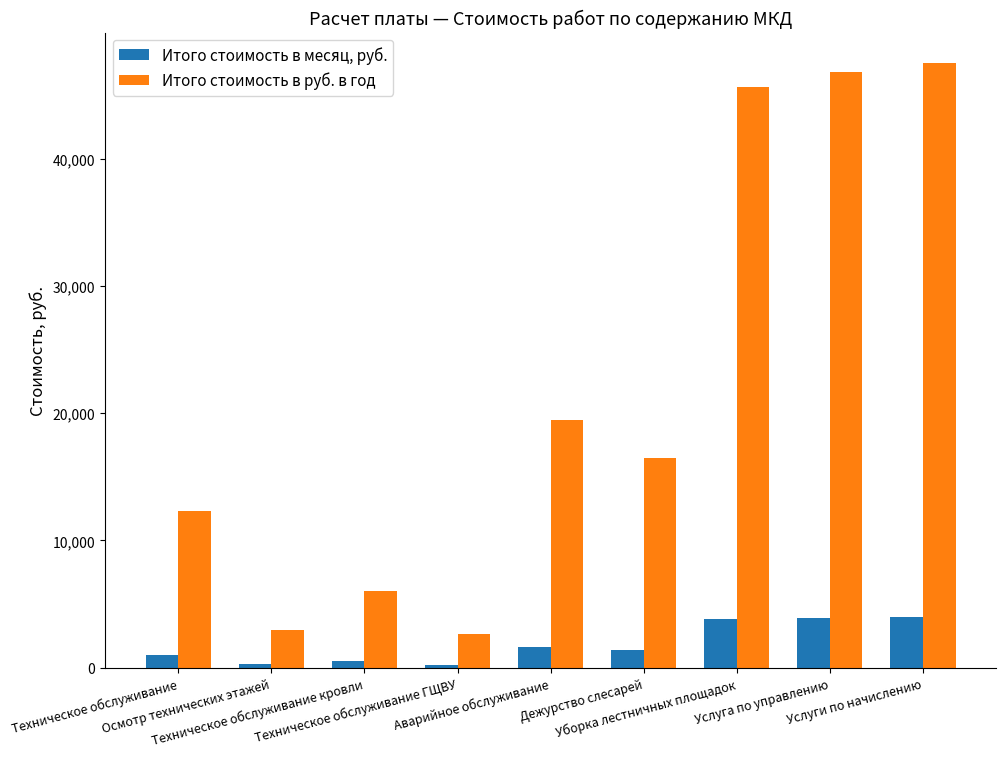

What are all the series names shown in the legend?

Итого стоимость в месяц, руб., Итого стоимость в руб. в год